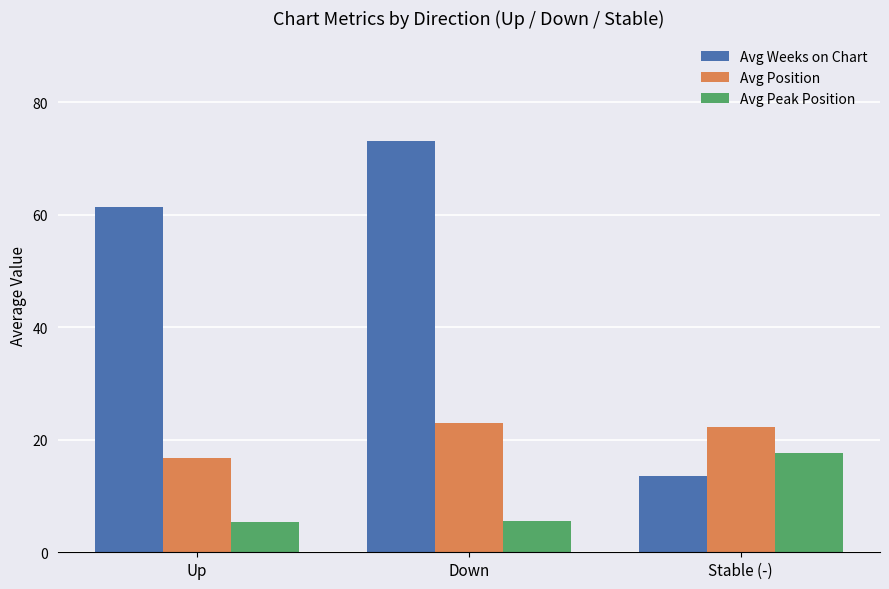

At Stable (-), list the series in order from largest to smallest.

Avg Position, Avg Peak Position, Avg Weeks on Chart